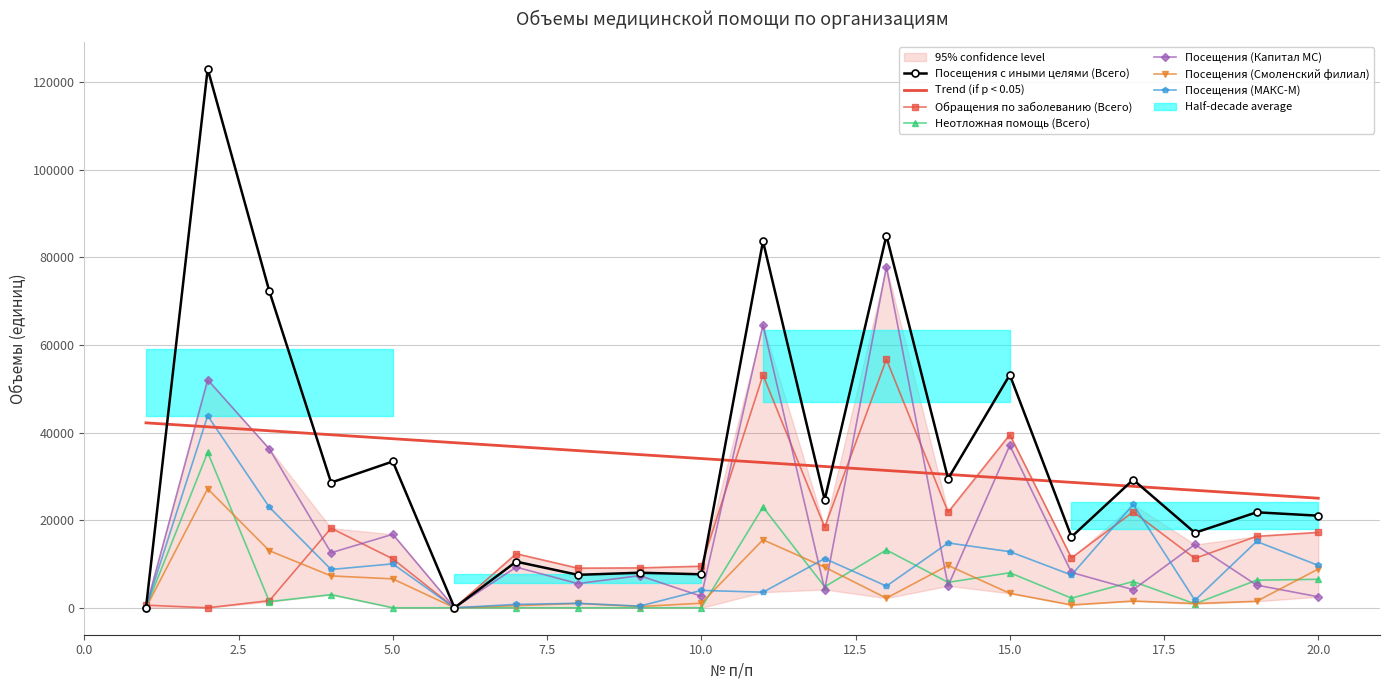

Where does the Неотложная помощь (Всего) series first go above 3000?

2